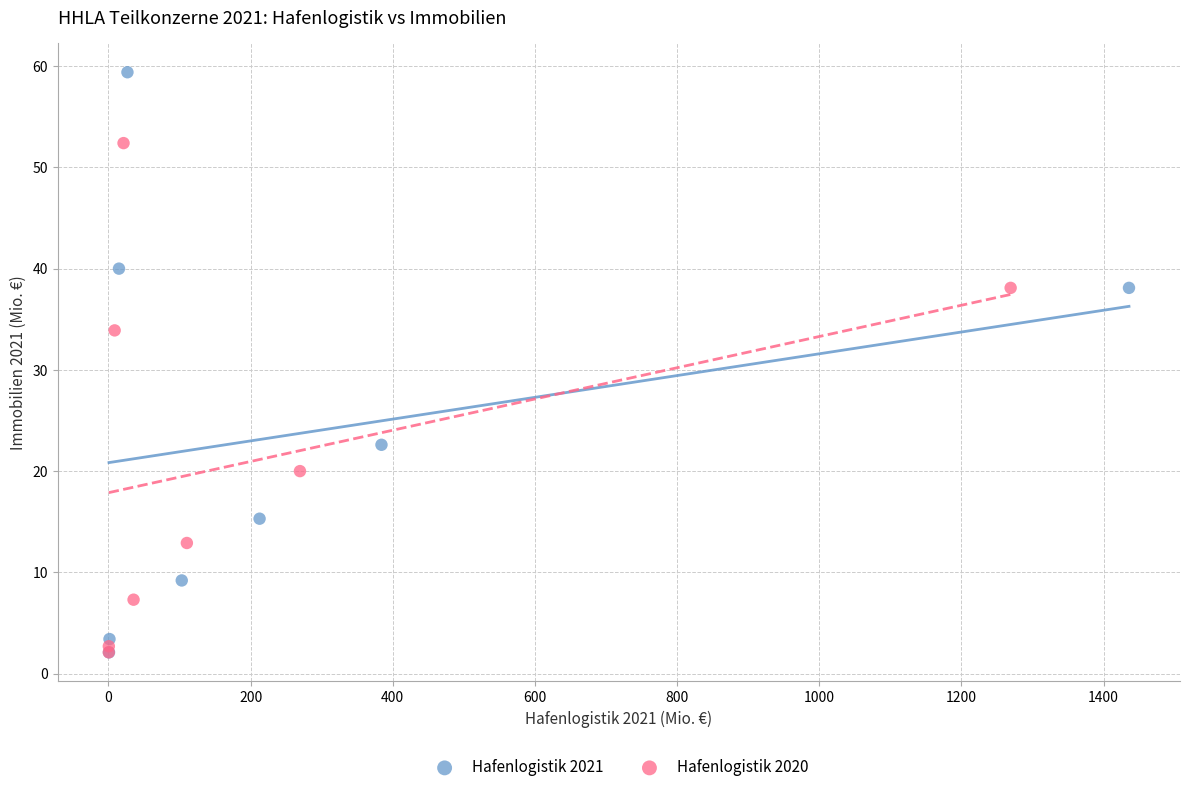

What are all the series names shown in the legend?

Hafenlogistik 2021, Hafenlogistik 2020